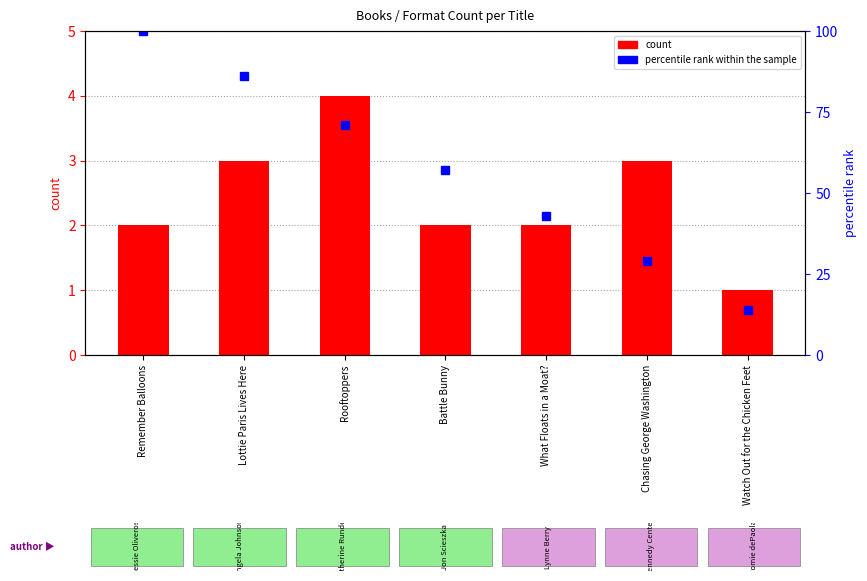

What position from the left is What Floats in a Moat??

5